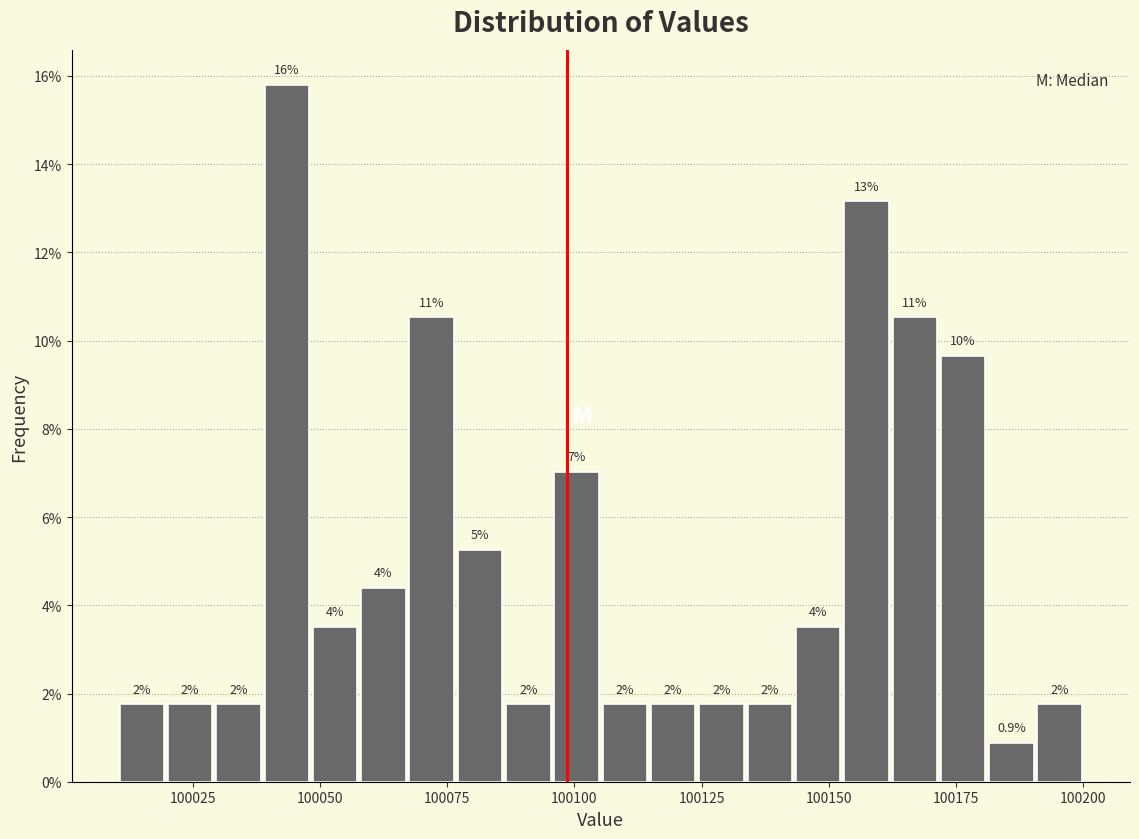

Around what value on the x-axis is the tallest bar? Give the approximate position of its centre, as read against the axis.

100045